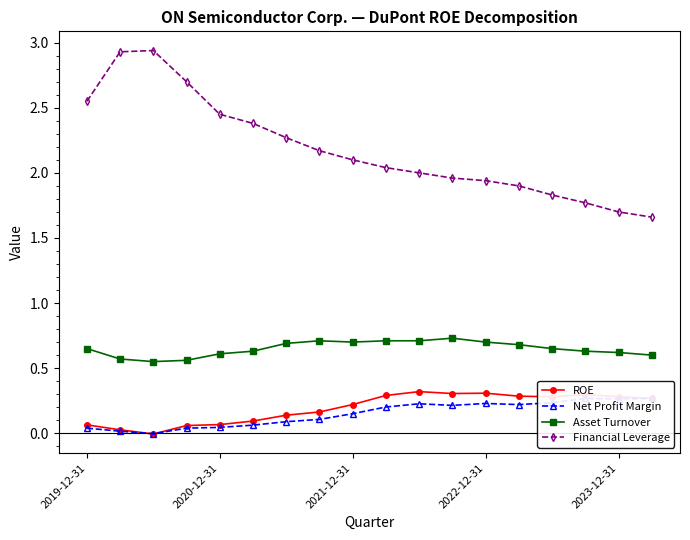

The Financial Leverage series shows 0.8 at 2020-12-31. True or false?

False